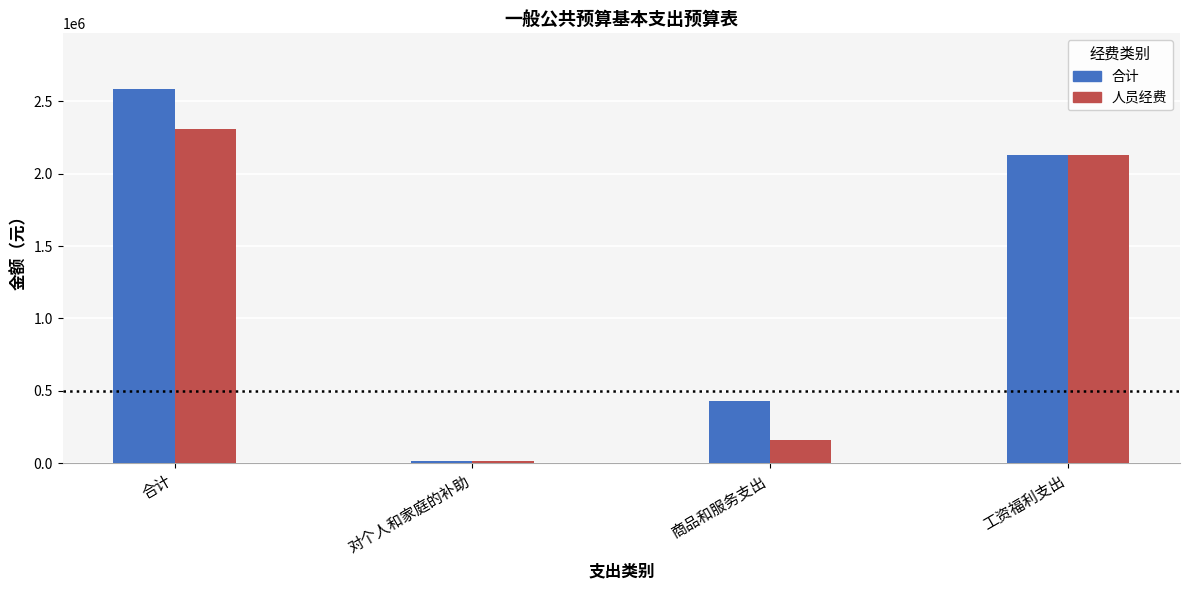

What is the difference between the 合计 values at 合计 and 工资福利支出?

451256.6